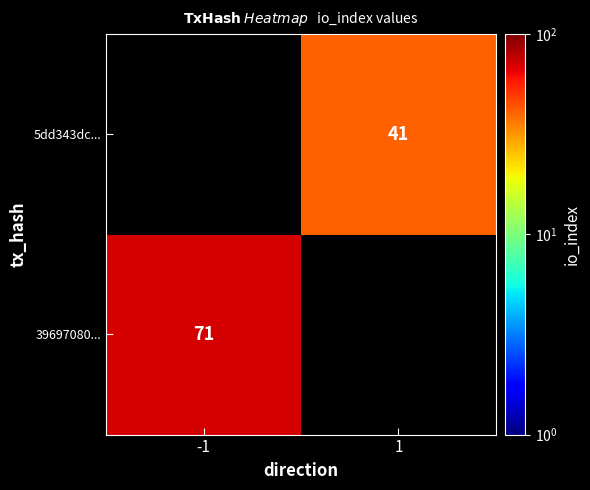

Is the value of 5dd343dc... at 1 greater than the value of 39697080... at -1?

No